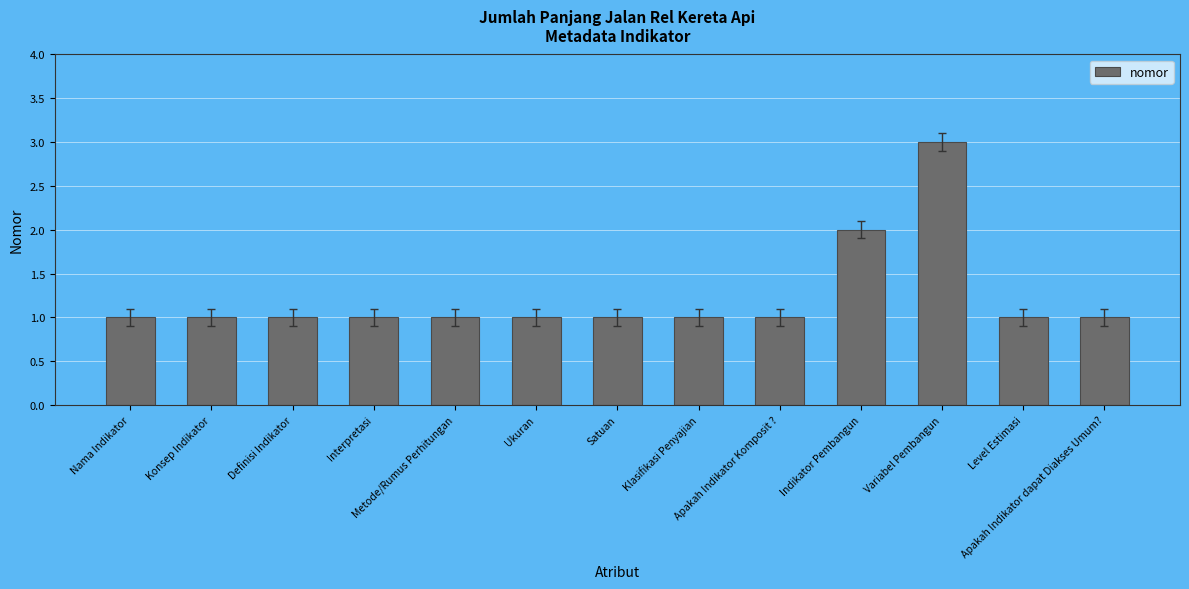

What is the ratio of the value at Konsep Indikator to the value at Ukuran?

1.0